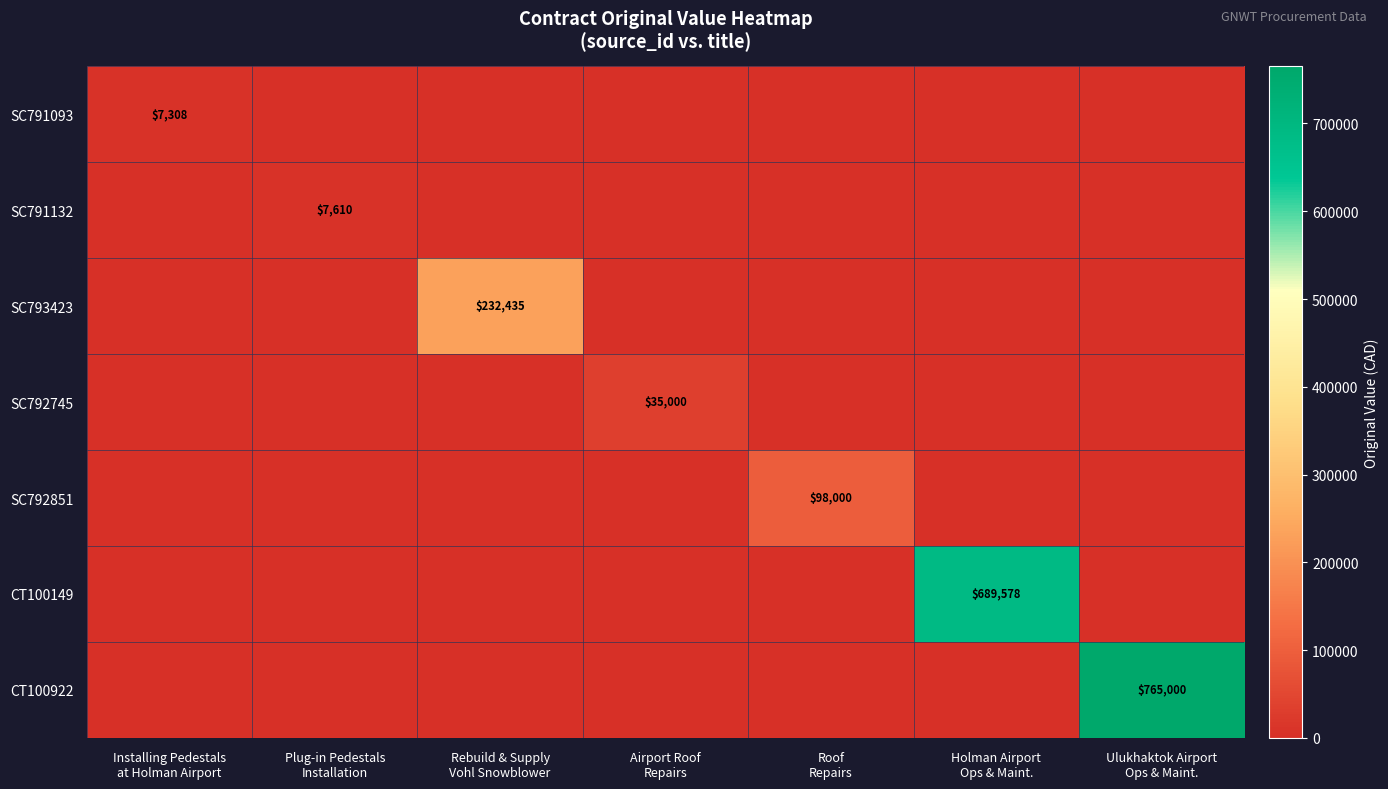

What is the maximum value for SC792745?

35000.0